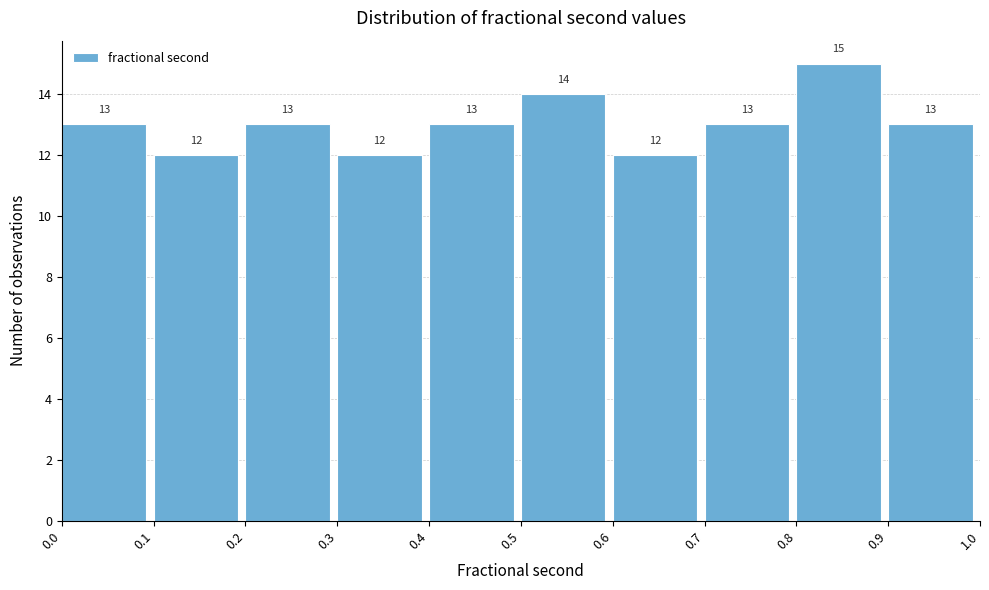

Which range on the x-axis has the tallest bar?

0.8 to 0.9